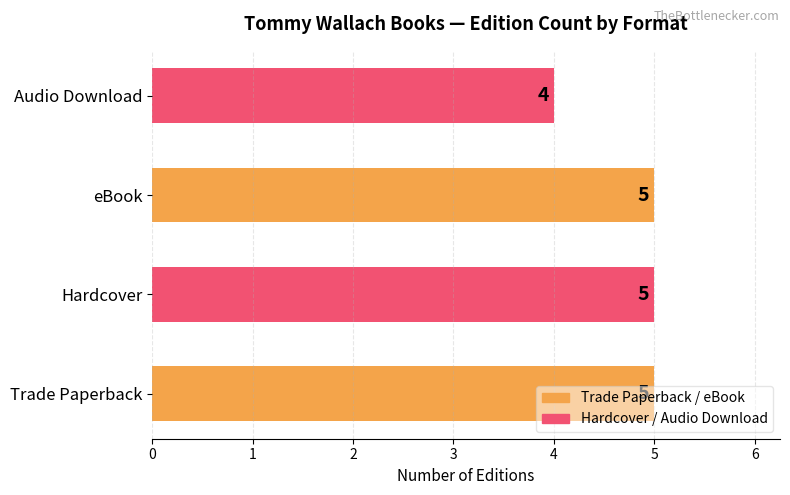

The chart shows a value of 4 at Audio Download. True or false?

True